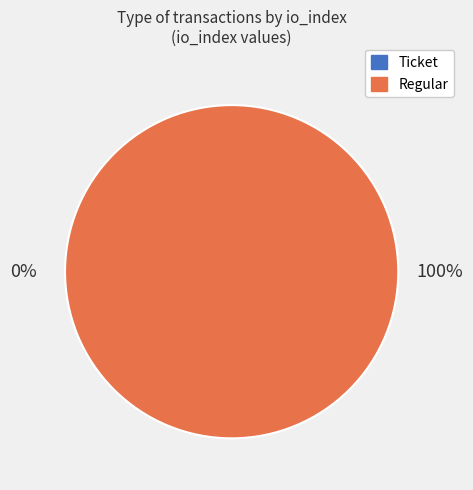

How many slices are in this pie chart?

2